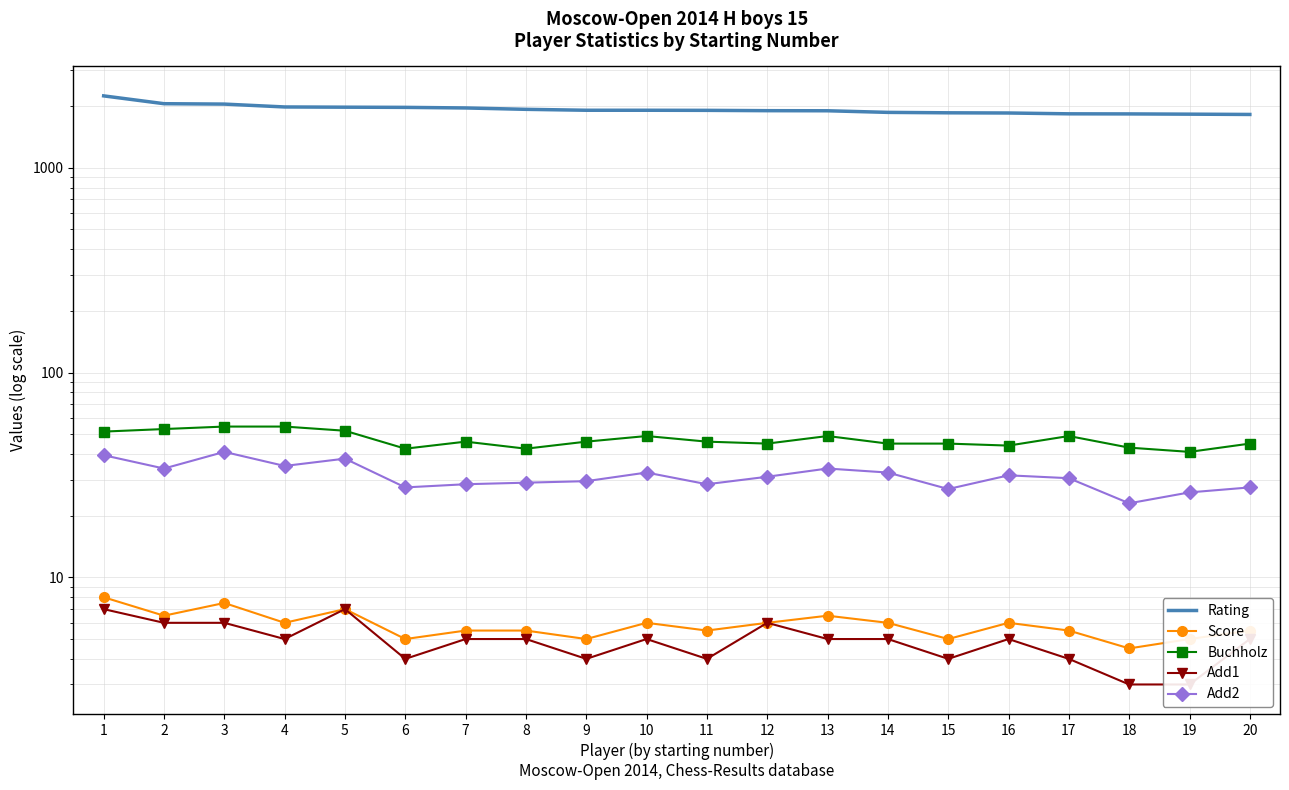

What is the sum of the Rating values at 3 and 5?

4022.0